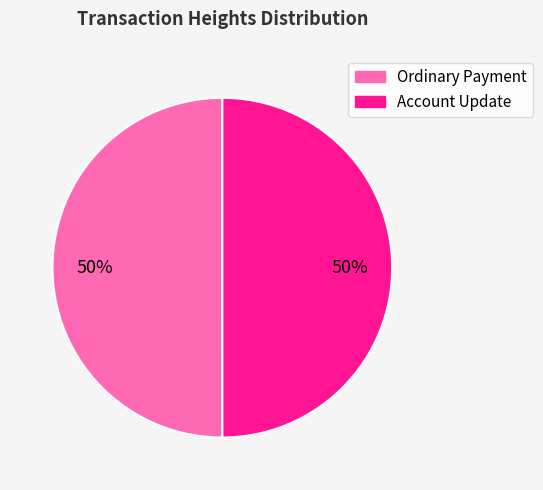

To the nearest percent, what is the average slice percentage?

50%